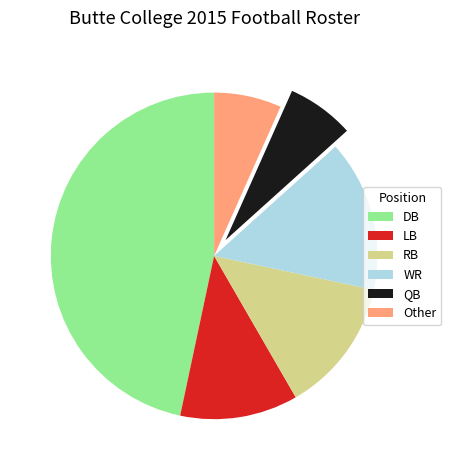

Combined, do DB and RB account for over 50%?

Yes